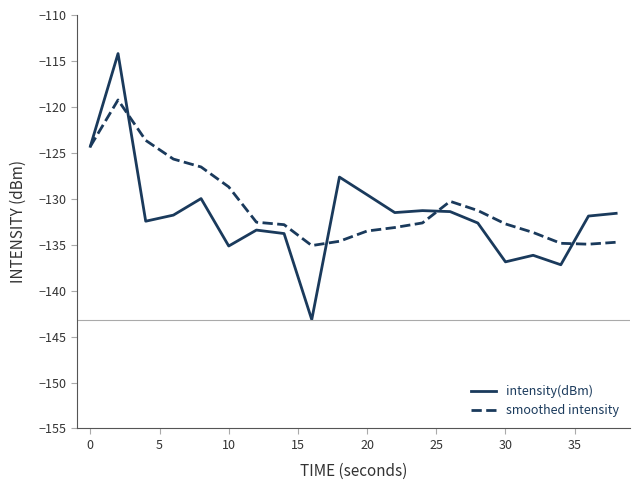

List the series in order of their peak value, lowest first.

smoothed intensity, intensity(dBm)